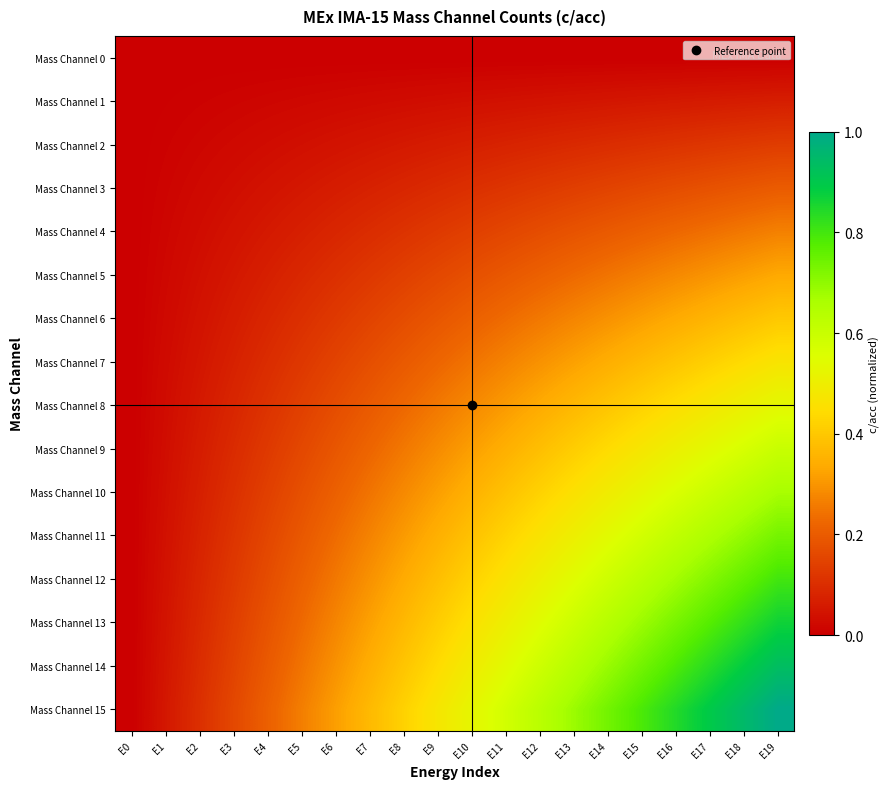

Rank the series at E19 from lowest to highest value.

Mass Channel 0, Mass Channel 1, Mass Channel 2, Mass Channel 3, Mass Channel 4, Mass Channel 5, Mass Channel 6, Mass Channel 7, Mass Channel 8, Mass Channel 9, Mass Channel 10, Mass Channel 11, Mass Channel 12, Mass Channel 13, Mass Channel 14, Mass Channel 15